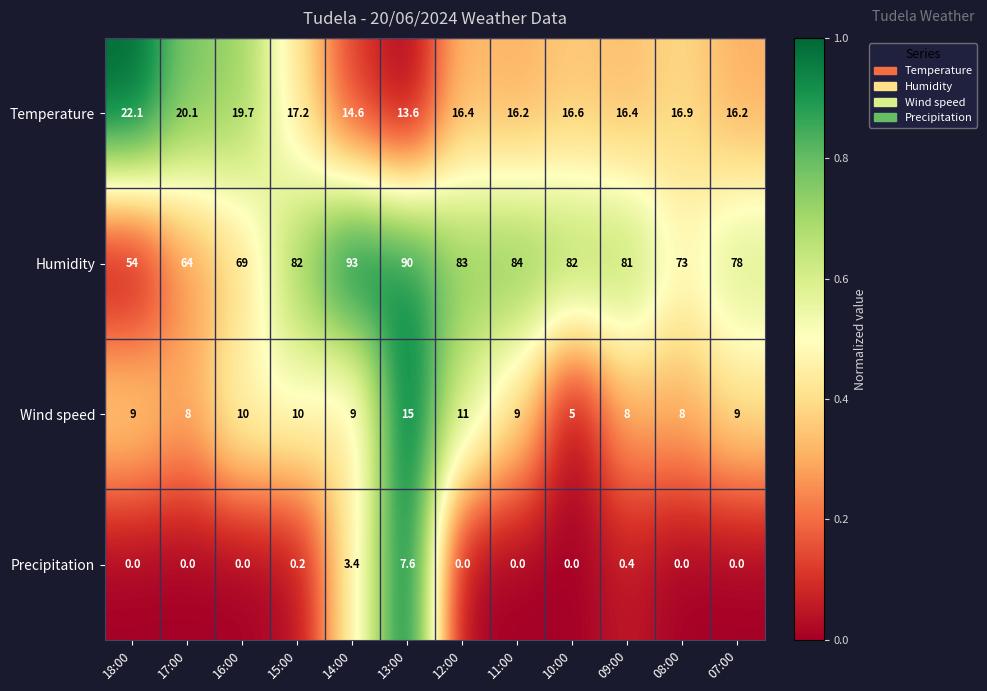

True or false: Temperature has a value of 23.8 at 12:00.

False